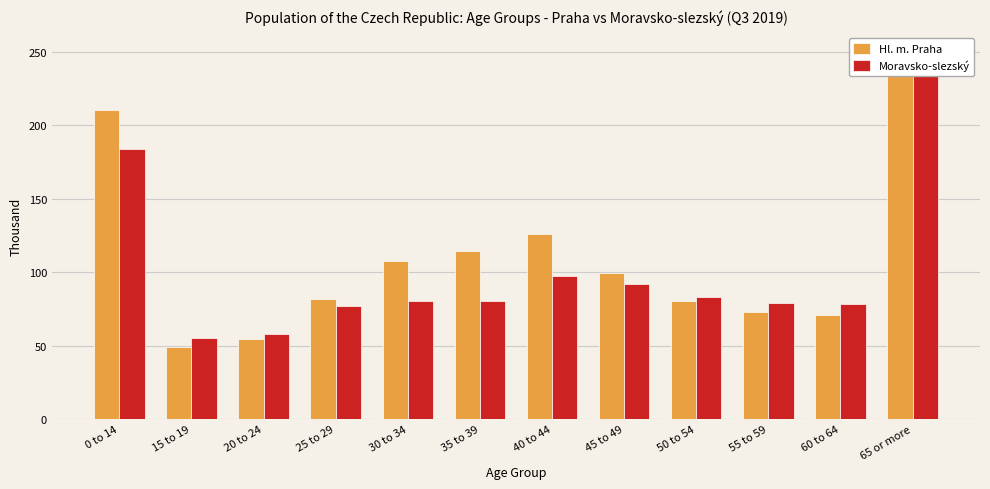

What is the spread (max minus min) of values at 30 to 34?

27.4